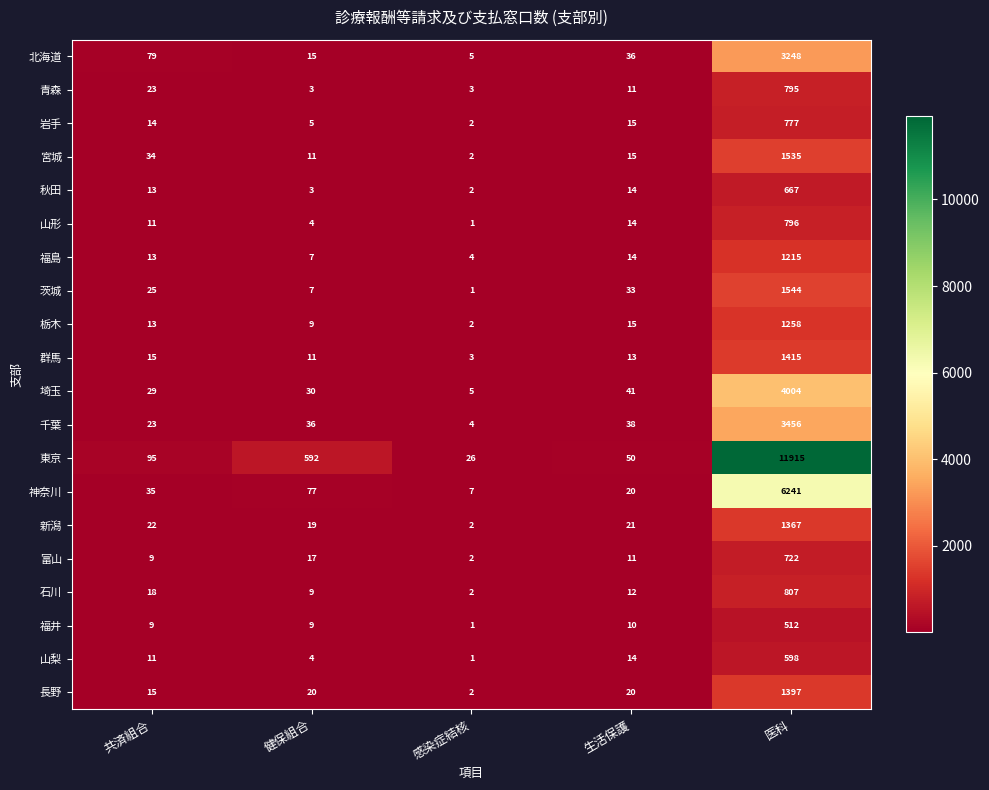

What is the spread (max minus min) of values at 感染症結核?

25